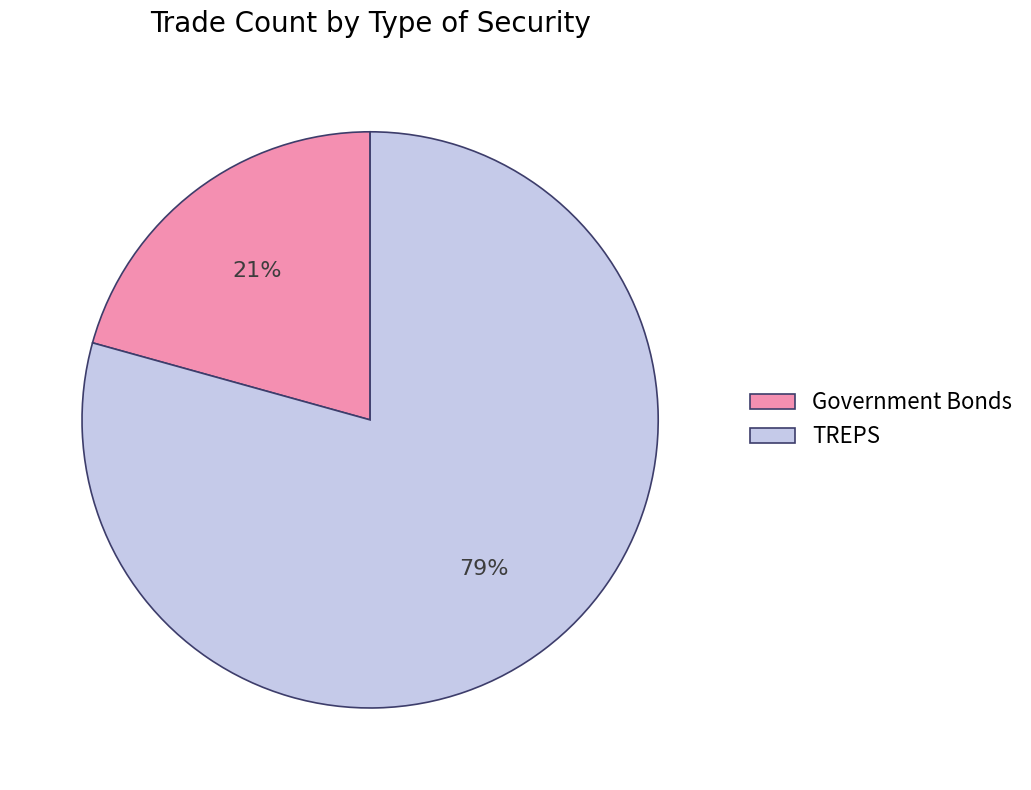

Rank the categories by value from highest to lowest.

TREPS, Government Bonds